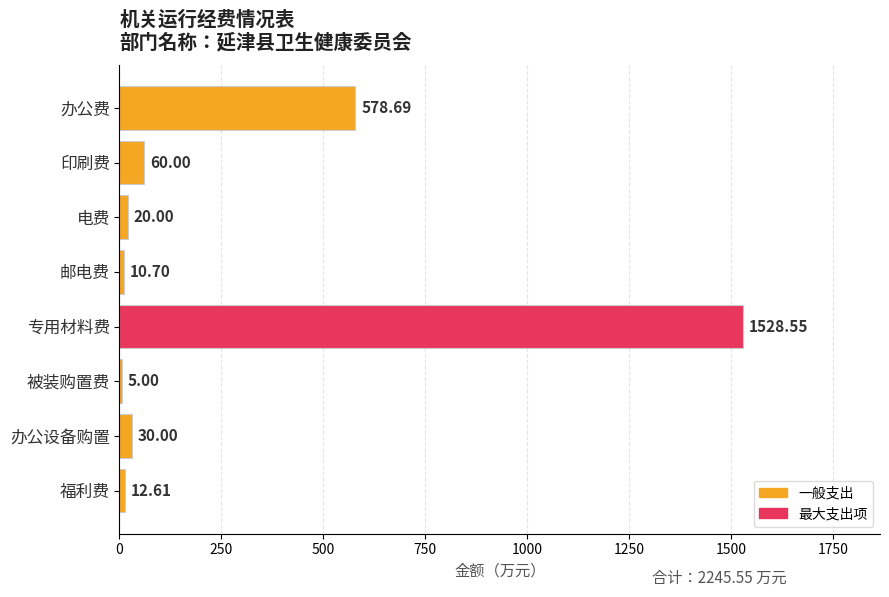

What is the average value?

280.7